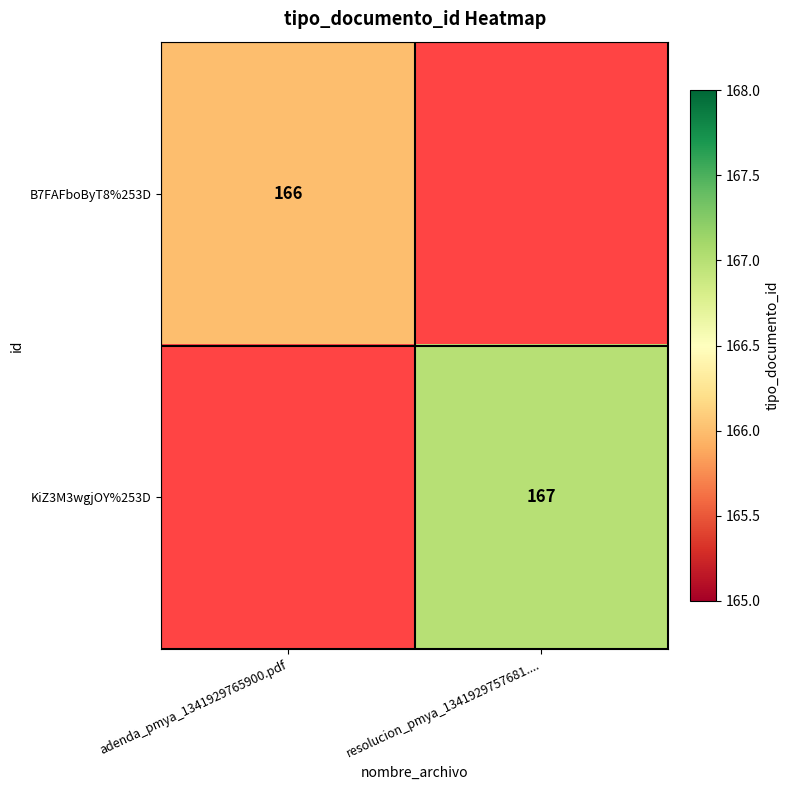

At how many categories does at least one series exceed 166?

1